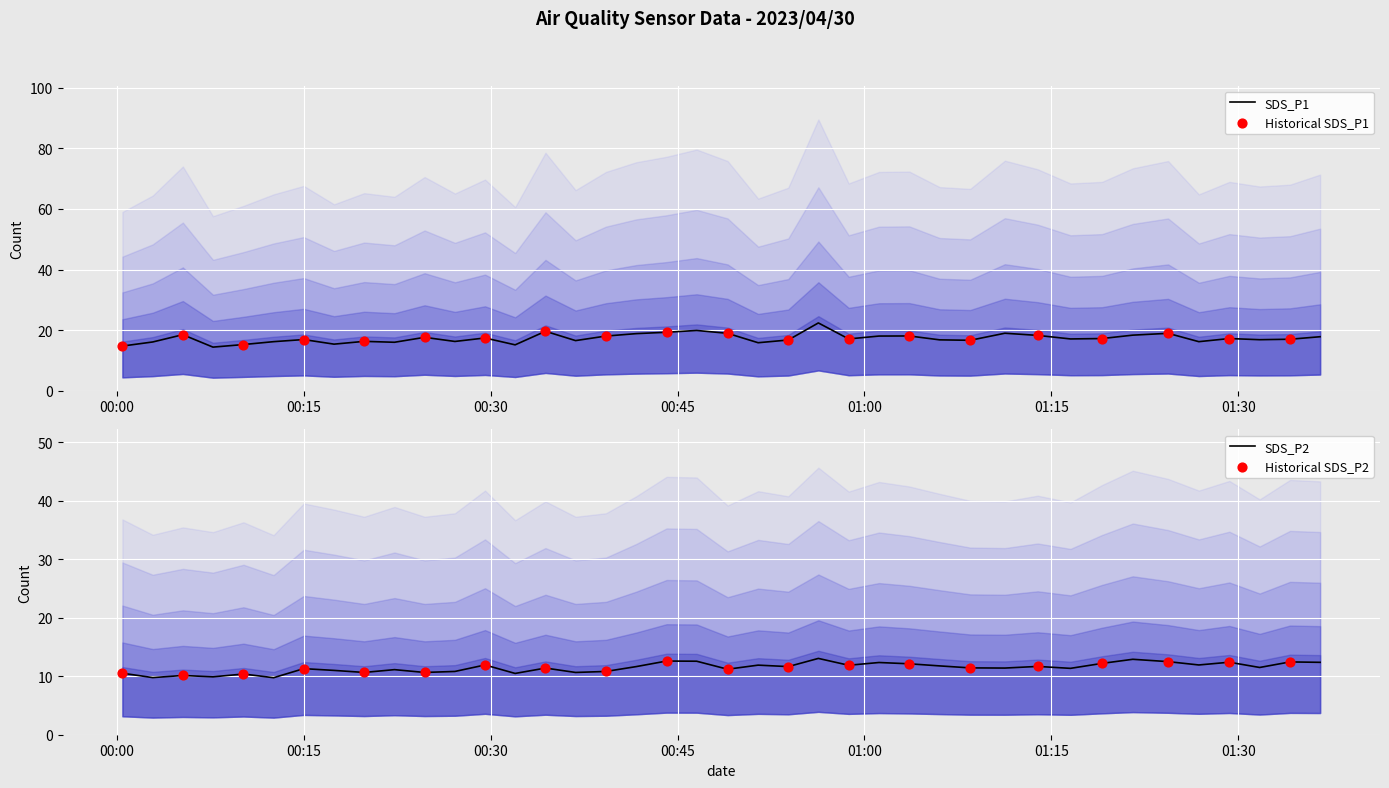

At which category is the sum across all series the highest?

2023/04/30 00:56:18